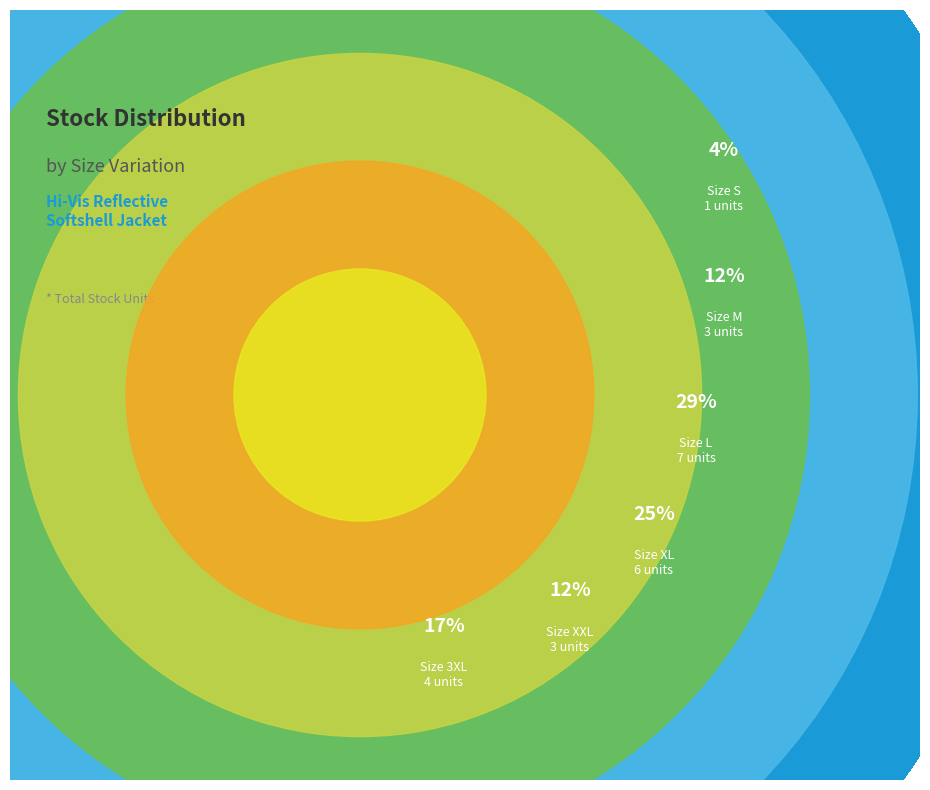

Approximately how many times larger is the value at L compared to 3XL?

1.8